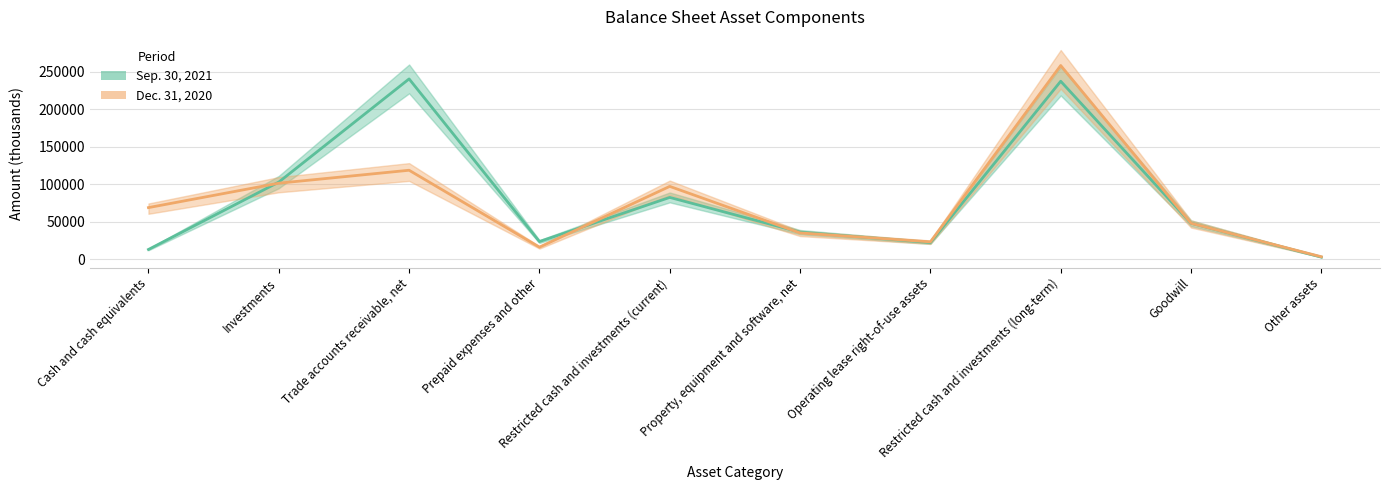

In Sep. 30, 2021, how many points are higher than both neighbors (excluding endpoints)?

3